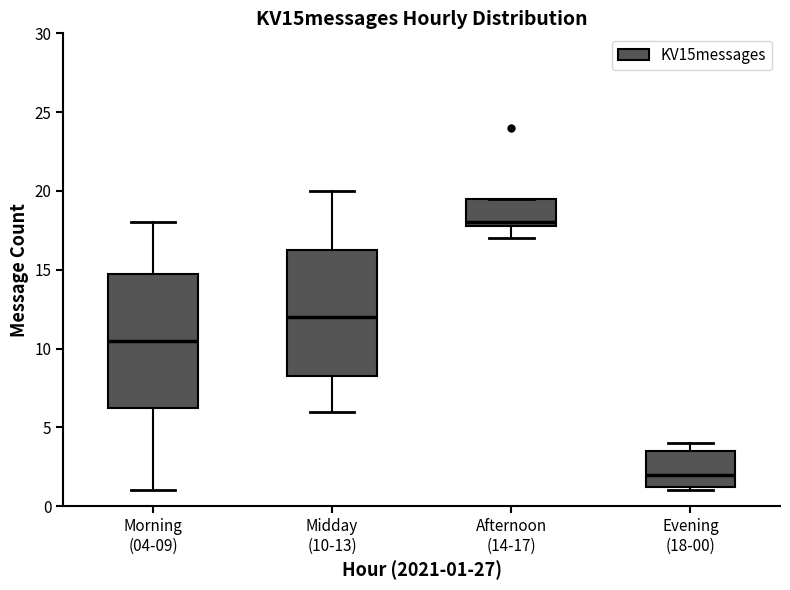

Reading left to right, transcribe this box plot: for each box, give where its median line is, the range the box spans, and where its two whiskers end, as read against the y-axis. The values are not printed on the chart, so give them approximately, as read against the axis.

Morning (04-09): median 10.5, box 6.5 to 15.0, whiskers 1.0 to 18.0
Midday (10-13): median 12.0, box 8.5 to 16.5, whiskers 6.0 to 20.0
Afternoon (14-17): median 18.0 (just above the box's lower edge), box 18.0 to 19.5, whiskers 17.0 to 19.5
Evening (18-00): median 2.0, box 1.5 to 3.5, whiskers 1.0 to 4.0